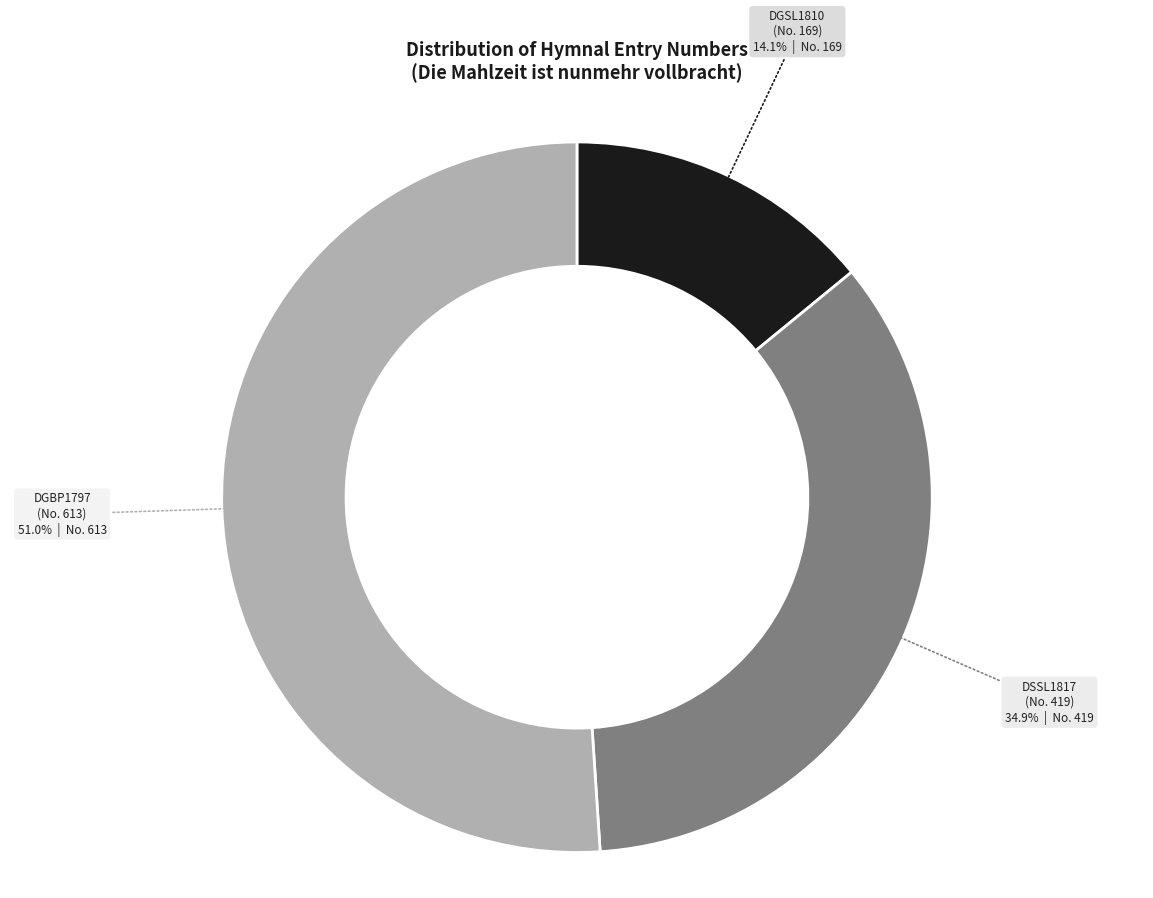

How many slices are in this pie chart?

3